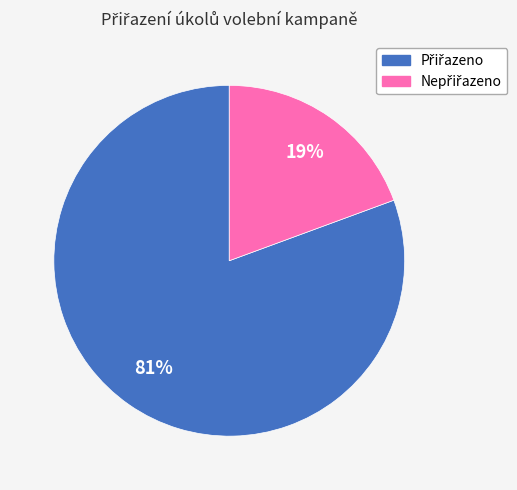

Is there a majority slice in this chart?

Yes